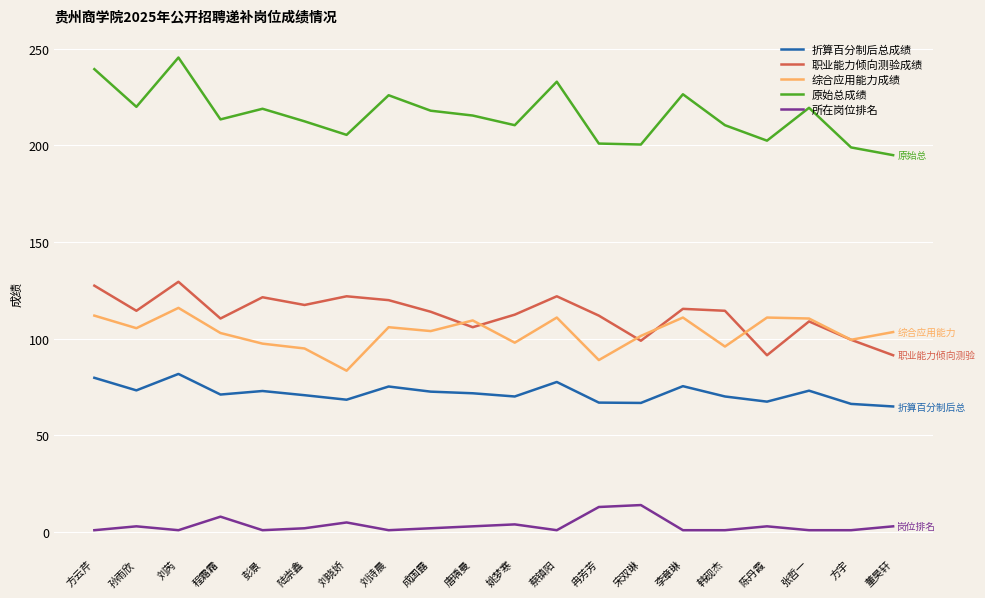

Which category has the highest value in the 原始总成绩 series?

刘芮